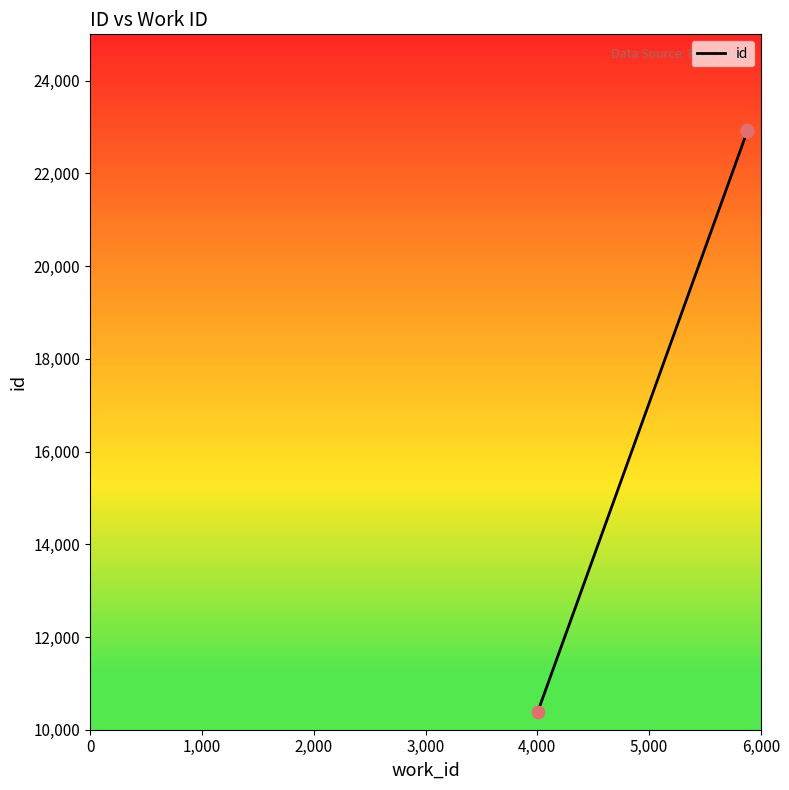

What is the change in value from 0 to 3,000?

+12540